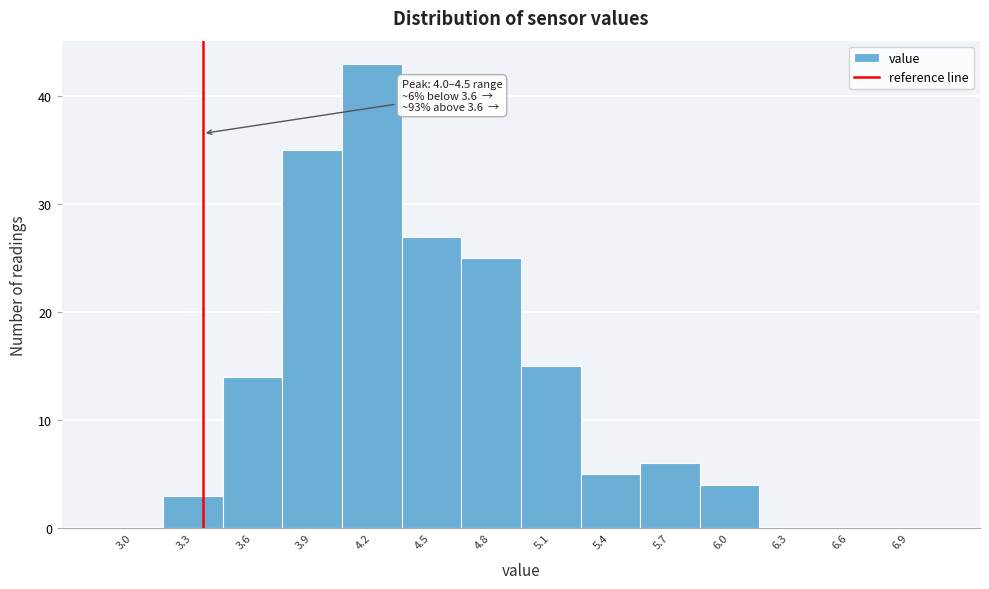

Reading left to right, what are all the values shown in this chart?

3.0=0	3.3=3	3.6=14	3.9=35	4.2=43	4.5=27	4.8=25	5.1=15	5.4=5	5.7=6	6.0=4	6.3=0	6.6=0	6.9=0